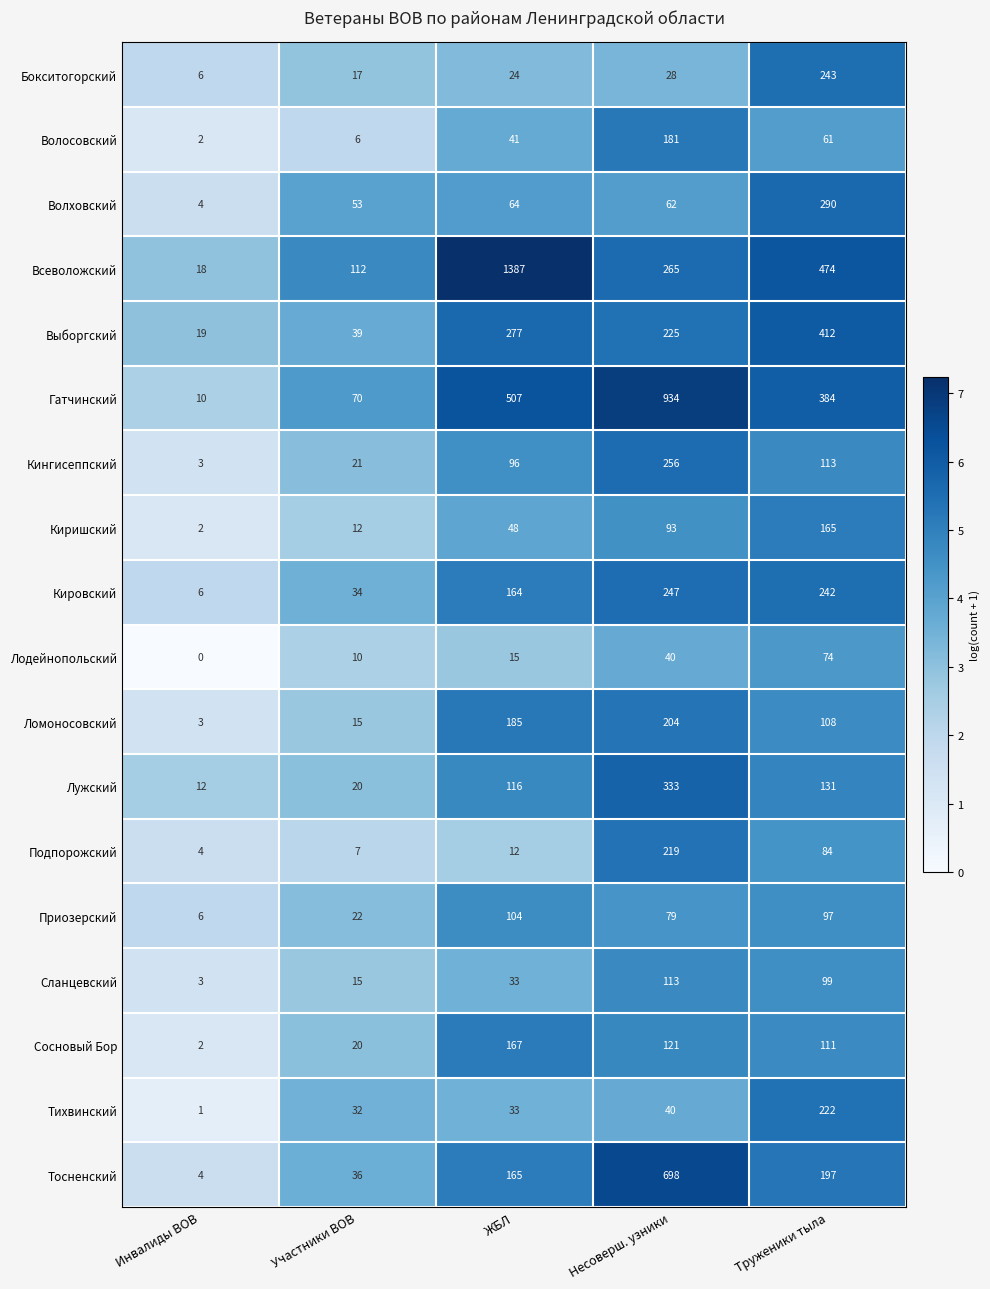

True or false: Киришский has a value of 165 at Несоверш. узники.

False